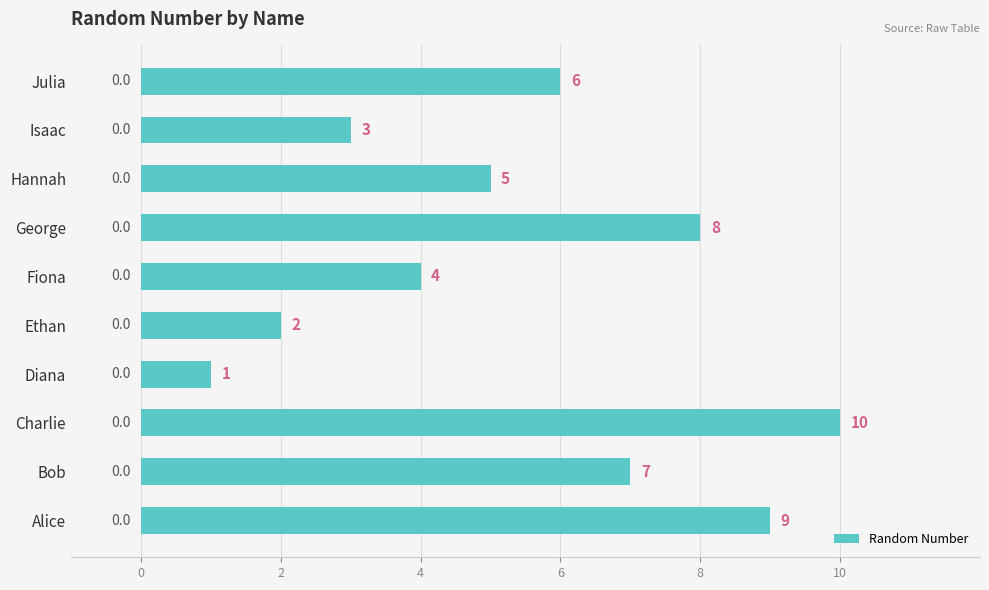

What is the sum of the values at Diana and Charlie?

11